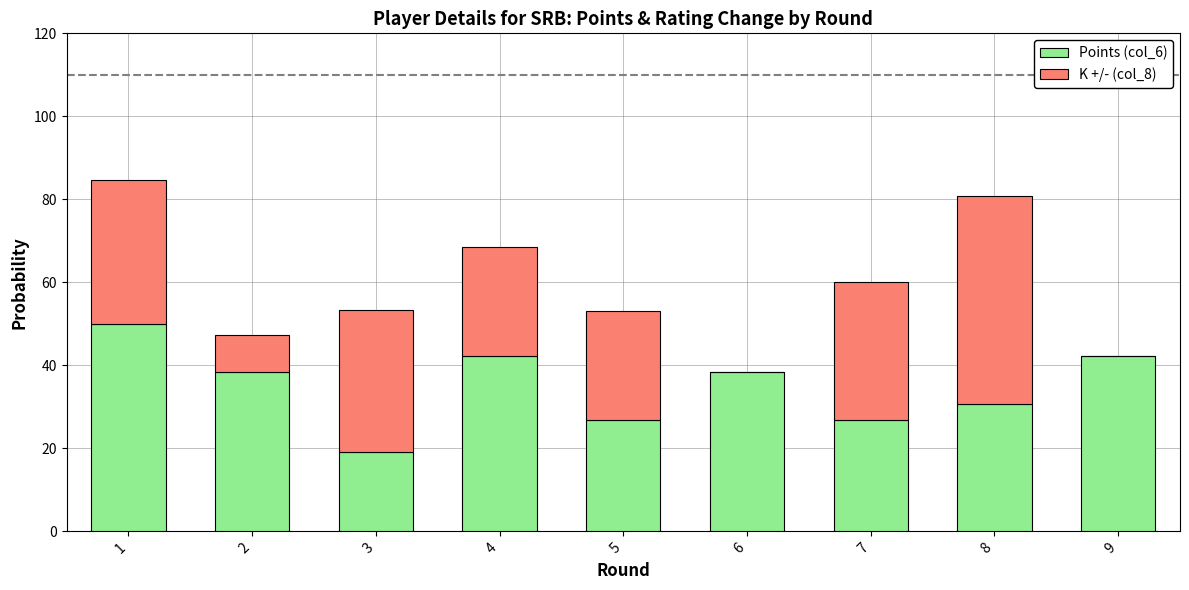

What is the total value across all series at 7?

60.1